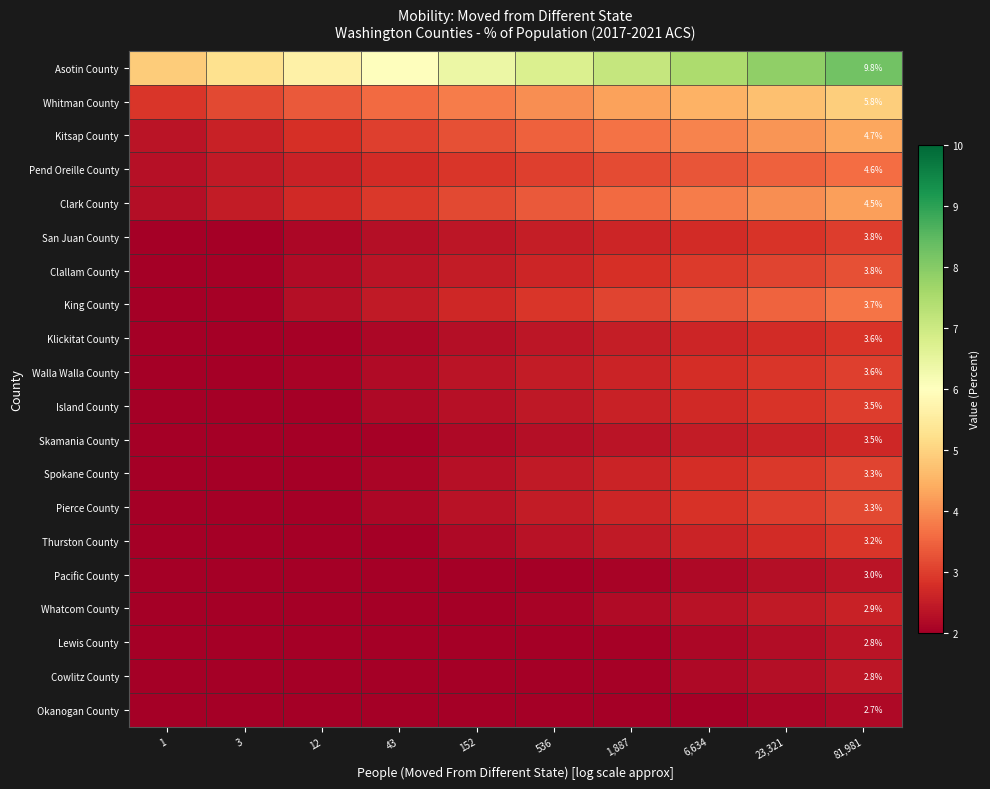

The Asotin County series shows 13.3 at 81,981. True or false?

False